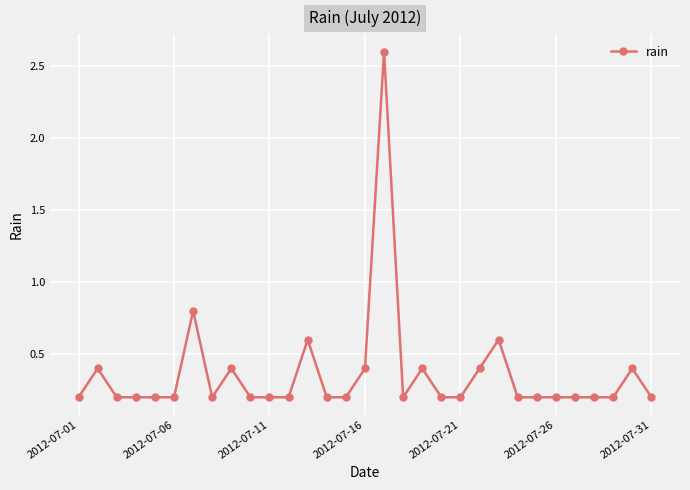

What is the difference between the maximum and minimum values?

2.4